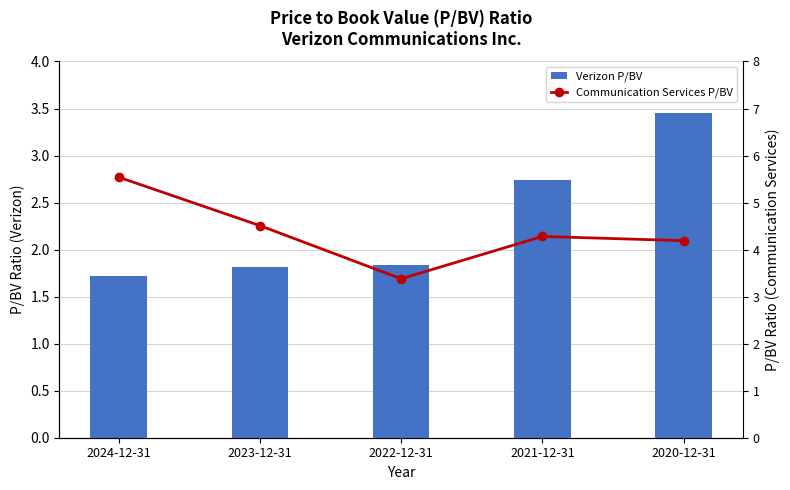

At 2023-12-31, list the series in order from largest to smallest.

Communication Services P/BV, Verizon P/BV